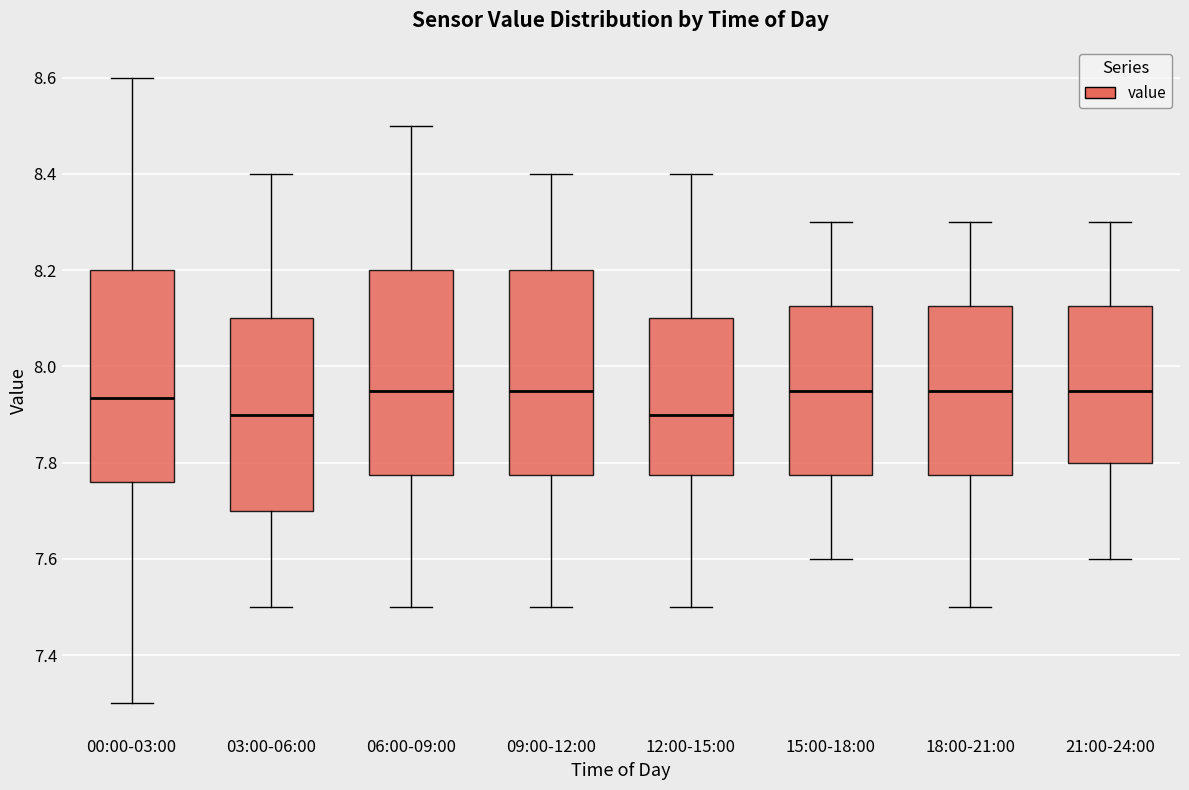

Reading left to right, read every box against the y-axis: the position of its median line, the range the box covers, and the ends of its whiskers. The values are not printed on the chart, so give them approximately, as read against the axis.

00:00-03:00: median 7.94, box 7.76 to 8.20, whiskers 7.30 to 8.60
03:00-06:00: median 7.90, box 7.70 to 8.10, whiskers 7.50 to 8.40
06:00-09:00: median 7.96, box 7.78 to 8.20, whiskers 7.50 to 8.50
09:00-12:00: median 7.96, box 7.78 to 8.20, whiskers 7.50 to 8.40
12:00-15:00: median 7.90, box 7.78 to 8.10, whiskers 7.50 to 8.40
15:00-18:00: median 7.96, box 7.78 to 8.12, whiskers 7.60 to 8.30
18:00-21:00: median 7.96, box 7.78 to 8.12, whiskers 7.50 to 8.30
21:00-24:00: median 7.96, box 7.80 to 8.12, whiskers 7.60 to 8.30